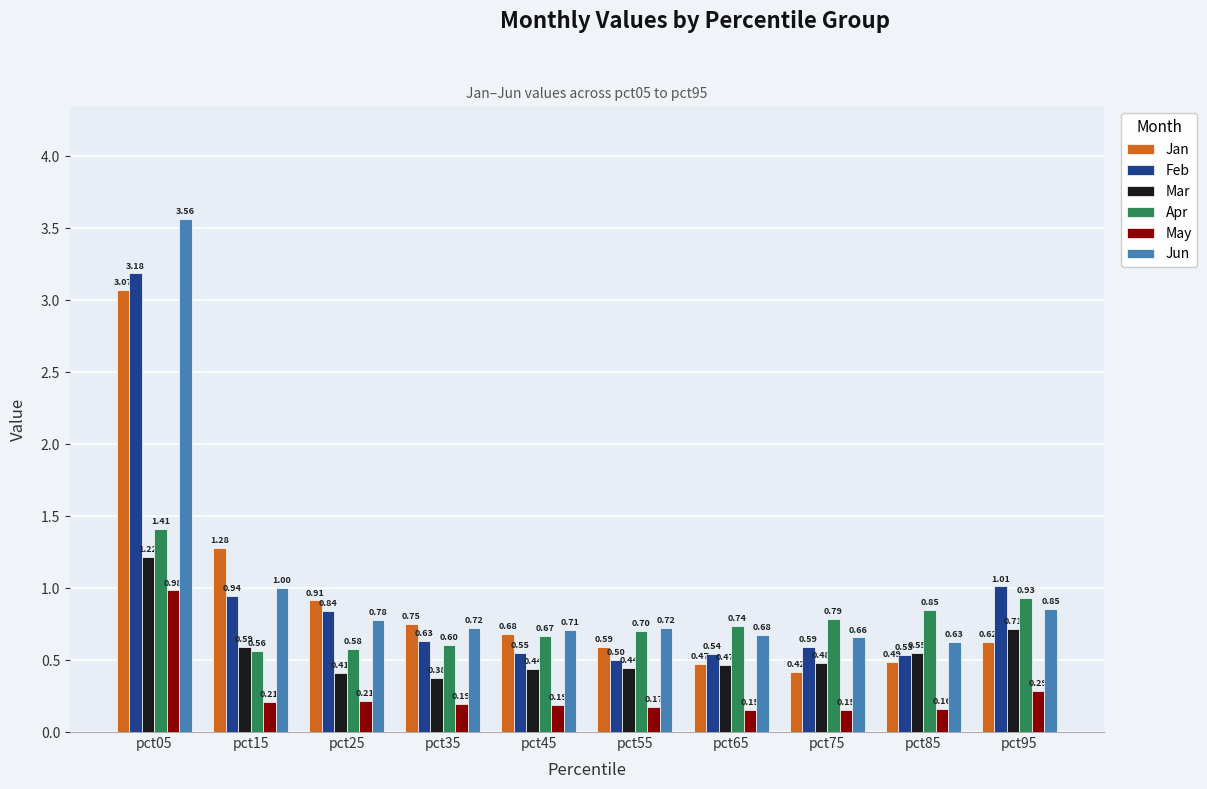

List the series in order of their peak value, highest first.

Jun, Feb, Jan, Apr, Mar, May